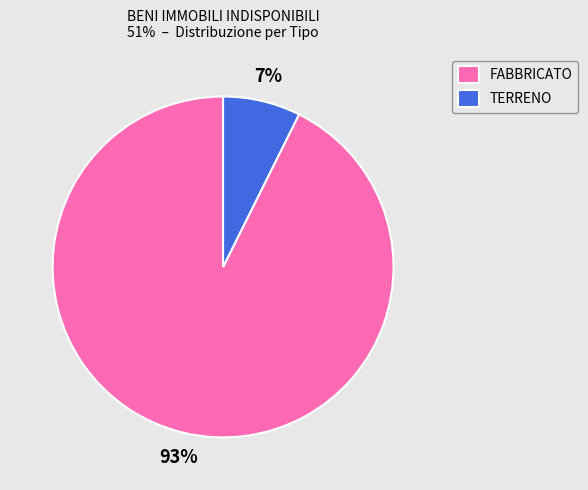

Is the sum of FABBRICATO and TERRENO greater than half?

Yes